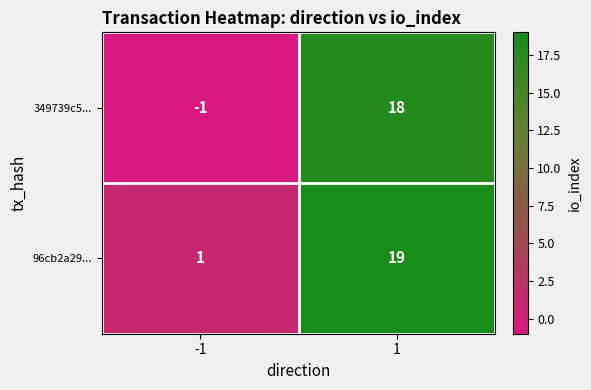

Reading left to right, what are all the values shown in this chart?

349739c5...: -1	18
96cb2a29...: 1	19